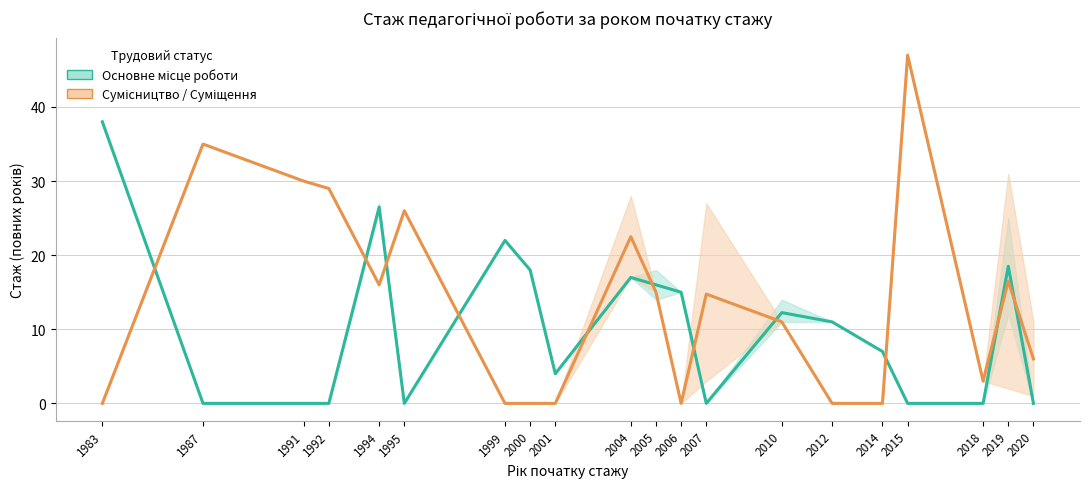

What is the difference between the Сумісництво / Суміщення values at 2006 and 1987?

35.0